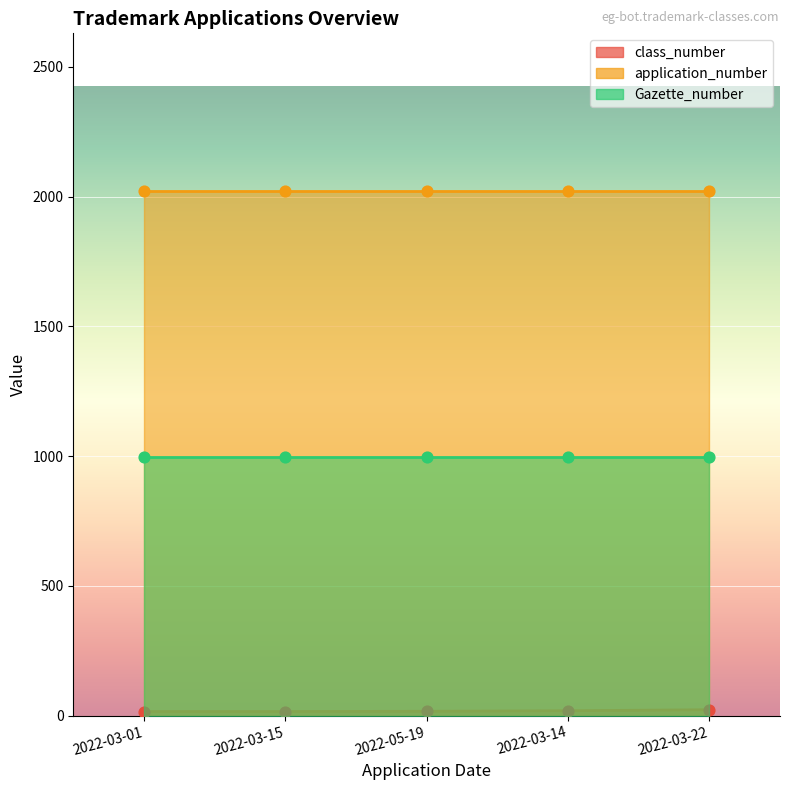

Is the value of class_number at 2022-05-19 greater than the value of application_number at 2022-03-22?

No